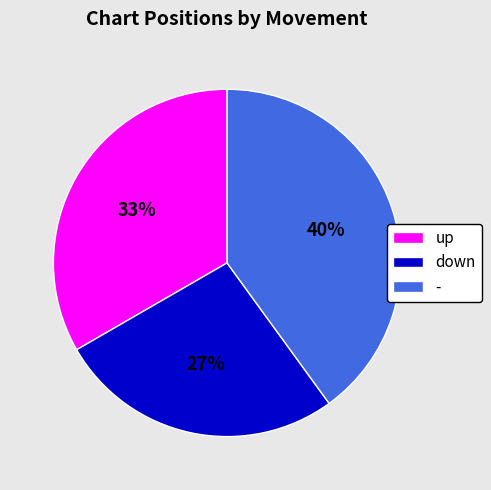

Rank the categories by value from highest to lowest.

-, up, down